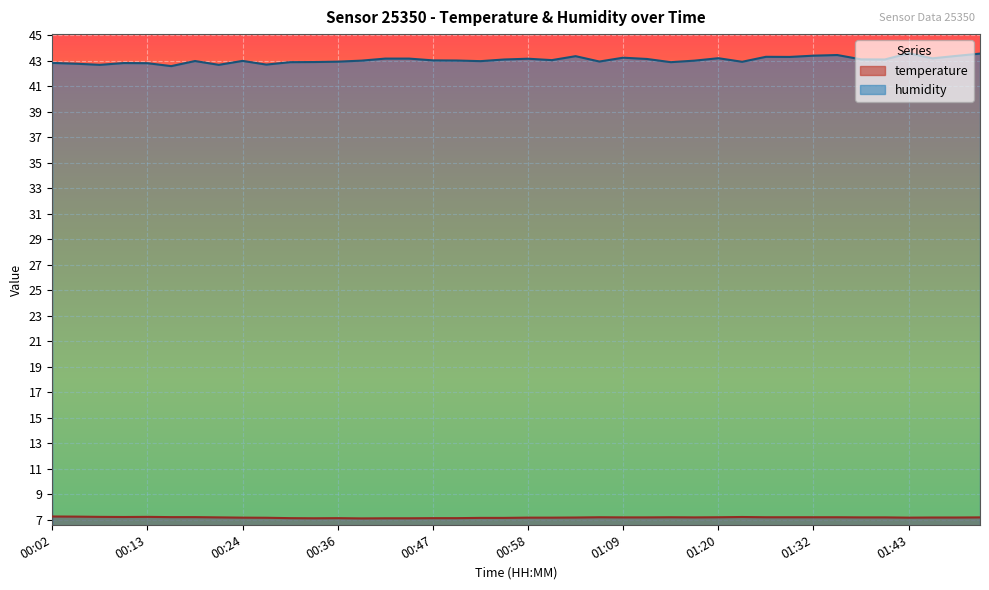

Reading right to left, what are all the values shown in this chart?

temperature: 01:52=7.2	01:49=7.2	01:46=7.2	01:43=7.2	01:40=7.2	01:37=7.2	01:34=7.2	01:32=7.2	01:29=7.2	01:26=7.2	01:23=7.2	01:20=7.2	01:18=7.2	01:15=7.2	01:12=7.2	01:09=7.2	01:06=7.2	01:04=7.2	01:01=7.2	00:58=7.2	00:55=7.1	00:52=7.1	00:49=7.1	00:47=7.1	00:44=7.1	00:41=7.1	00:38=7.1	00:36=7.1	00:33=7.1	00:30=7.1	00:27=7.2	00:24=7.2	00:21=7.2	00:19=7.2	00:16=7.2	00:13=7.2	00:10=7.2	00:08=7.2	00:05=7.2	00:02=7.2
humidity: 01:52=43.5	01:49=43.4	01:46=43.2	01:43=43.6	01:40=43.1	01:37=43.1	01:34=43.4	01:32=43.4	01:29=43.3	01:26=43.3	01:23=42.9	01:20=43.2	01:18=43.0	01:15=42.9	01:12=43.1	01:09=43.2	01:06=42.9	01:04=43.4	01:01=43.0	00:58=43.1	00:55=43.1	00:52=43.0	00:49=43.0	00:47=43.0	00:44=43.2	00:41=43.2	00:38=43.0	00:36=42.9	00:33=42.9	00:30=42.9	00:27=42.7	00:24=43.0	00:21=42.7	00:19=43.0	00:16=42.6	00:13=42.8	00:10=42.8	00:08=42.7	00:05=42.8	00:02=42.8